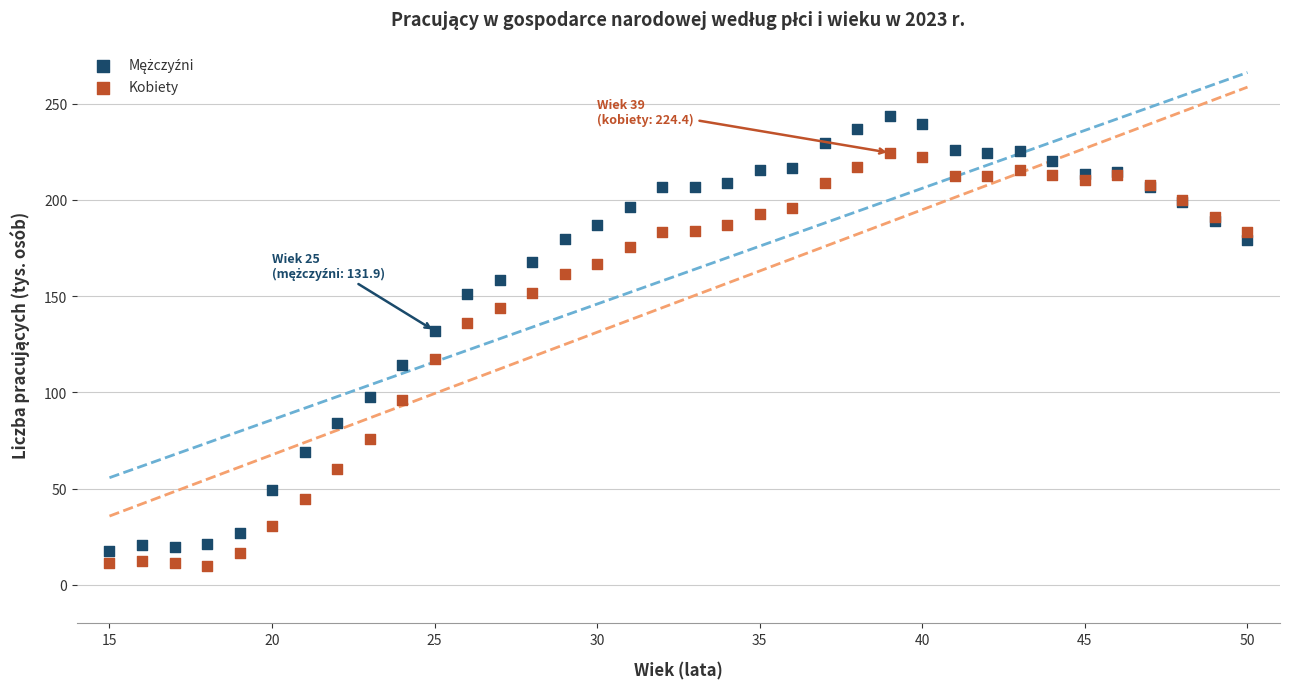

What is the X range (max minus min) for the scatter plot?

35.0